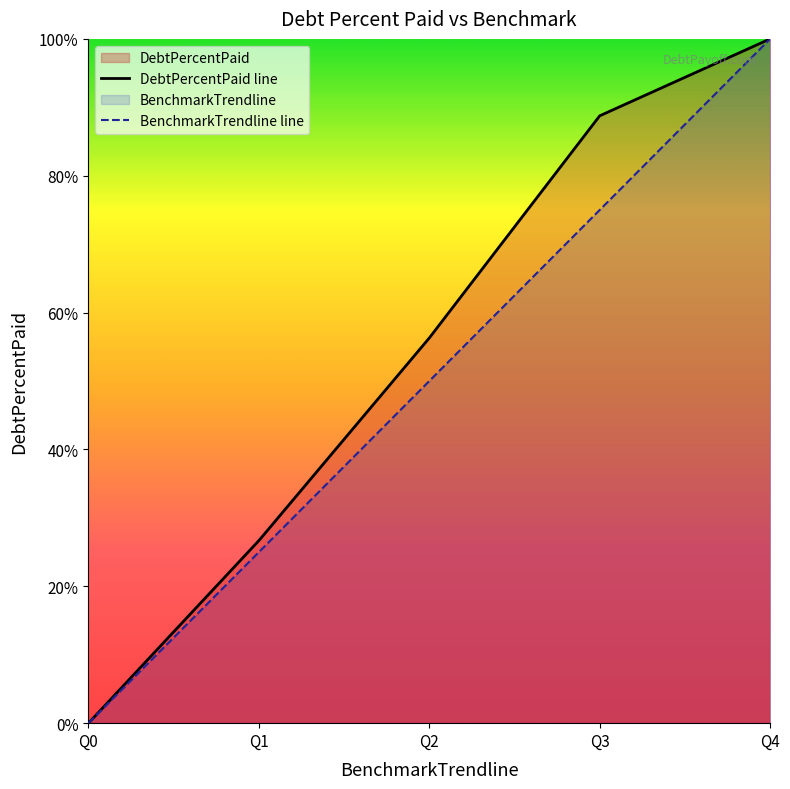

What is the difference between the maximum and second lowest values in the BenchmarkTrendline series?

75.0